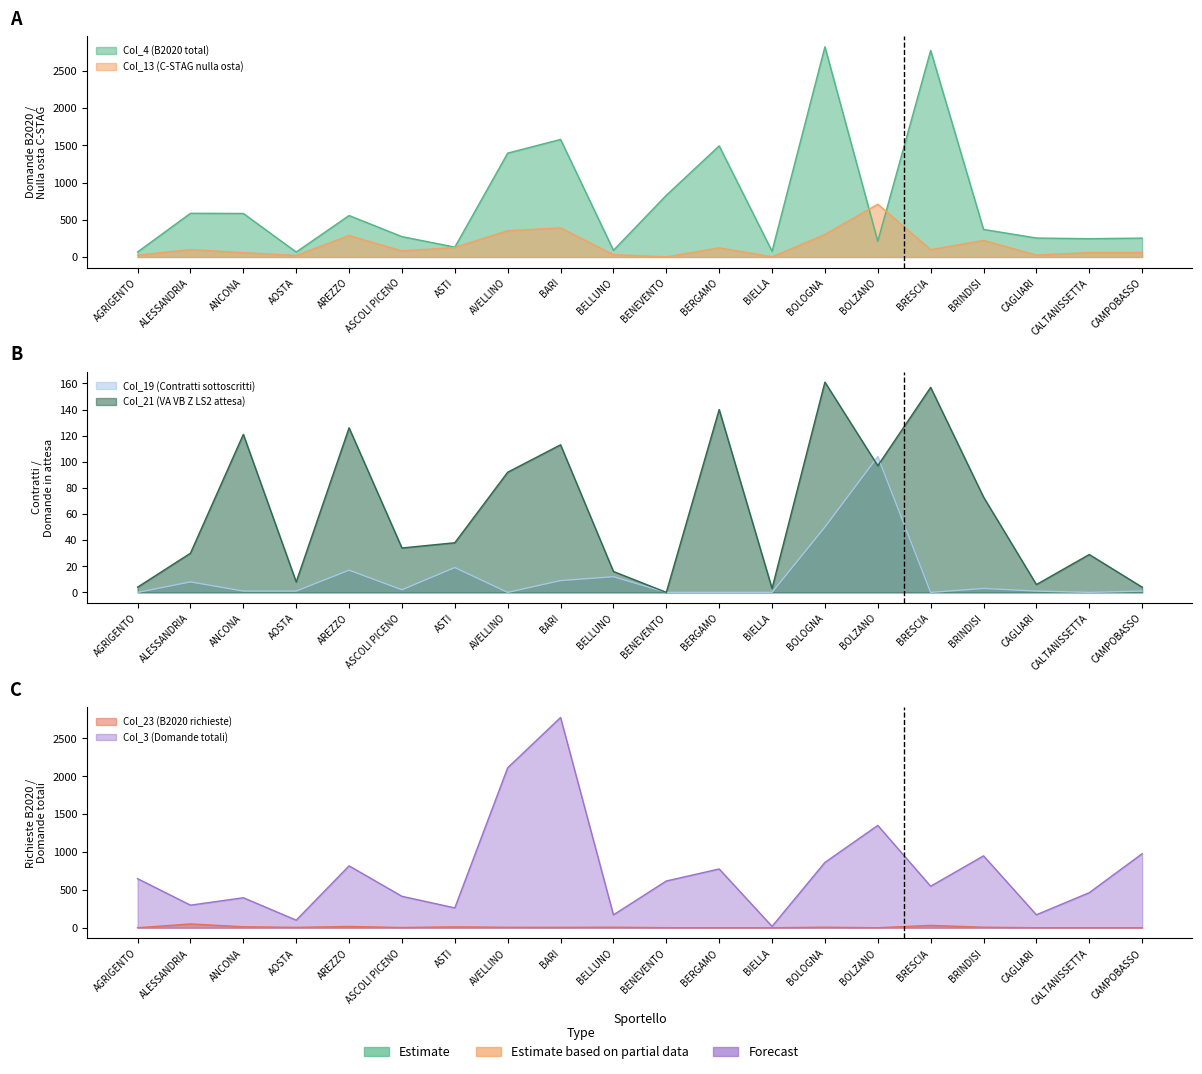

True or false: Col_19 (Contratti sottoscritti) and Col_13 (C-STAG nulla osta) intersect in this chart.

False